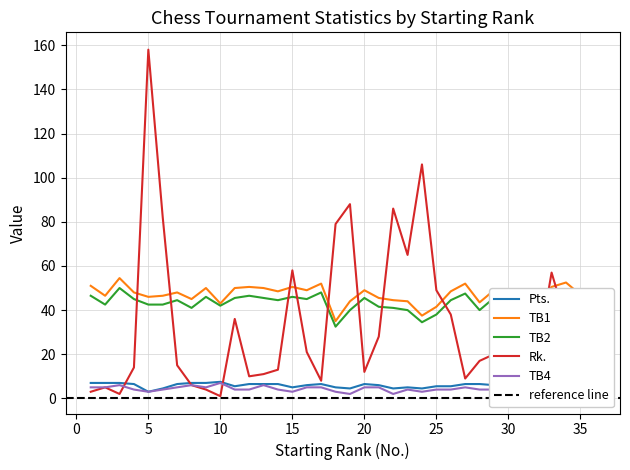

At which category does Pts. reach its first local peak?

10